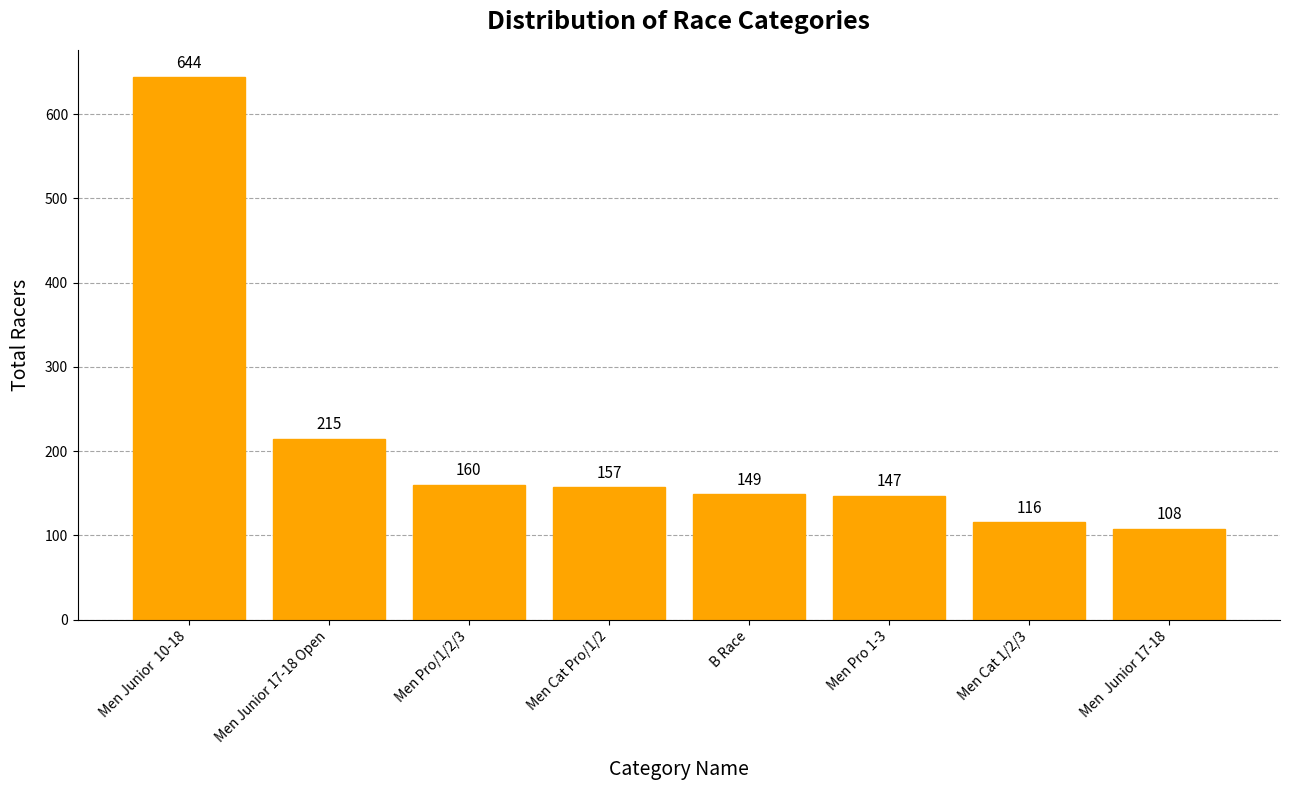

What position from the right is Men Junior 17-18 Open?

7